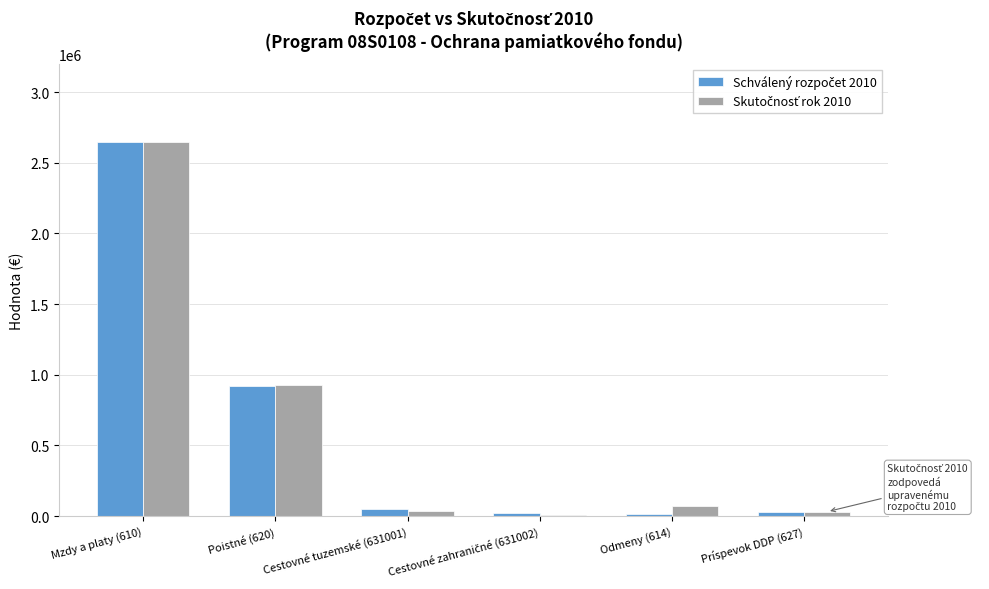

What is the total value across all series at Mzdy a platy (610)?

5288324.0